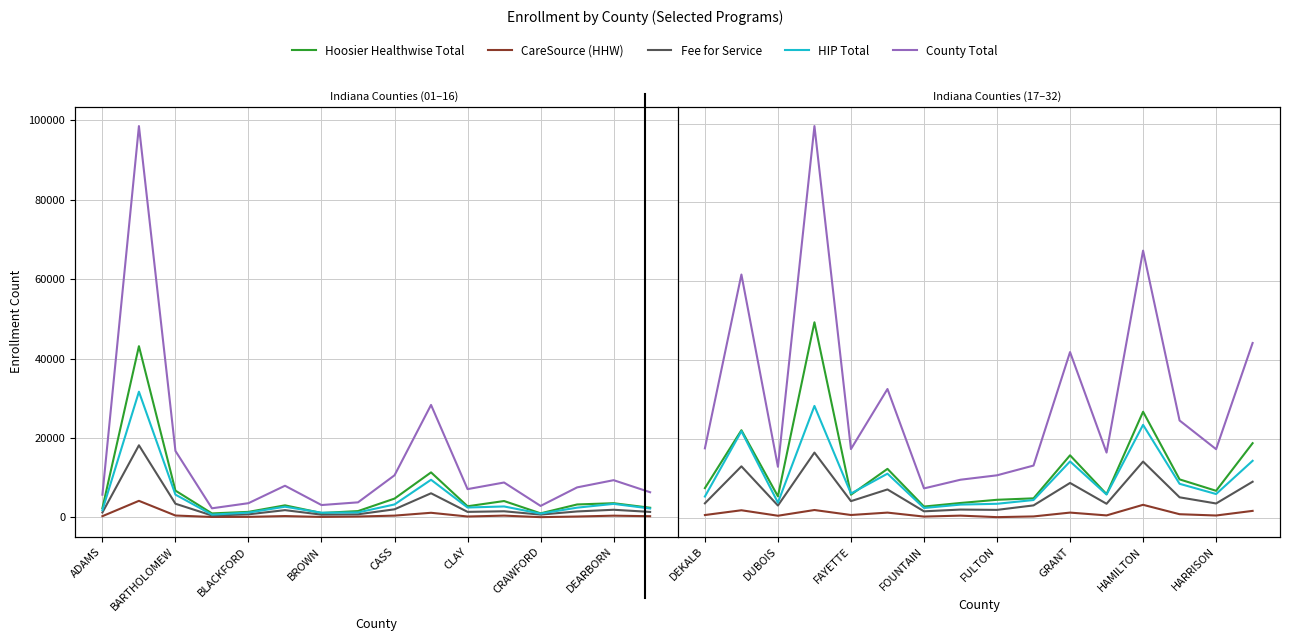

True or false: County Total and Hoosier Healthwise Total intersect in this chart.

False